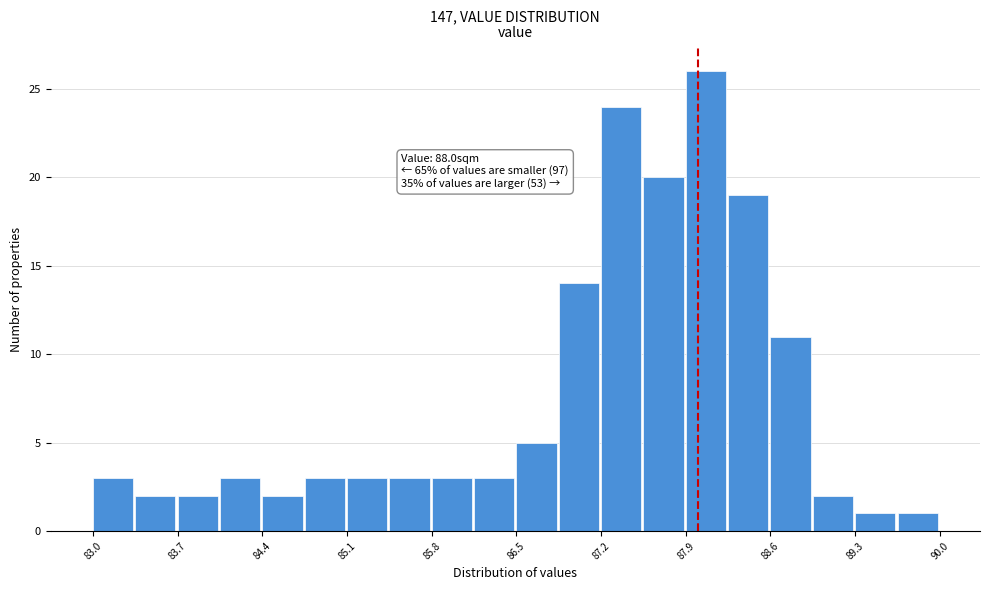

Read against the x-axis, roughly where is the centre of the tallest bar?

88.1